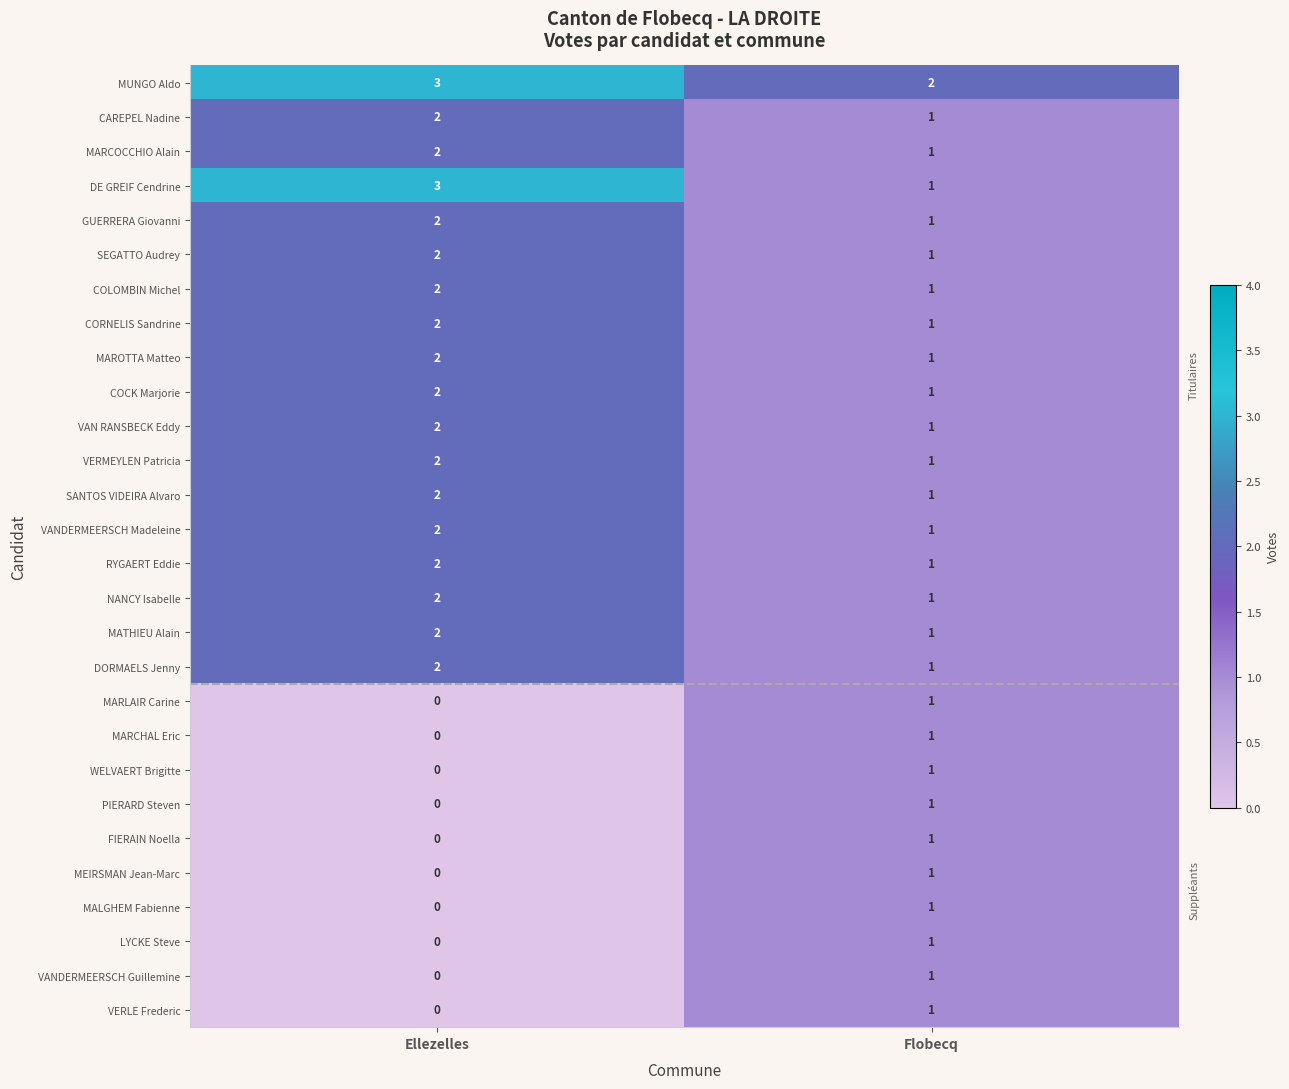

Between Ellezelles and Flobecq, which series saw the biggest shift?

DE GREIF Cendrine